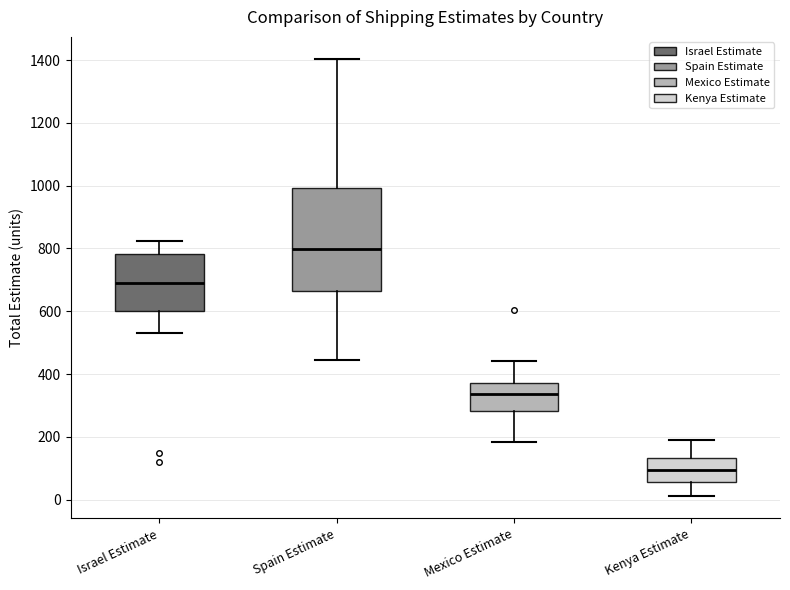

Reading left to right, transcribe this box plot: for each box, give where its median line is, the range the box spans, and where its two whiskers end, as read against the y-axis. The values are not printed on the chart, so give them approximately, as read against the axis.

Israel Estimate: median 700, box 600 to 780, whiskers 540 to 820
Spain Estimate: median 800, box 660 to 1000, whiskers 440 to 1400
Mexico Estimate: median 340, box 280 to 380, whiskers 180 to 440
Kenya Estimate: median 100, box 60 to 140, whiskers 20 to 200